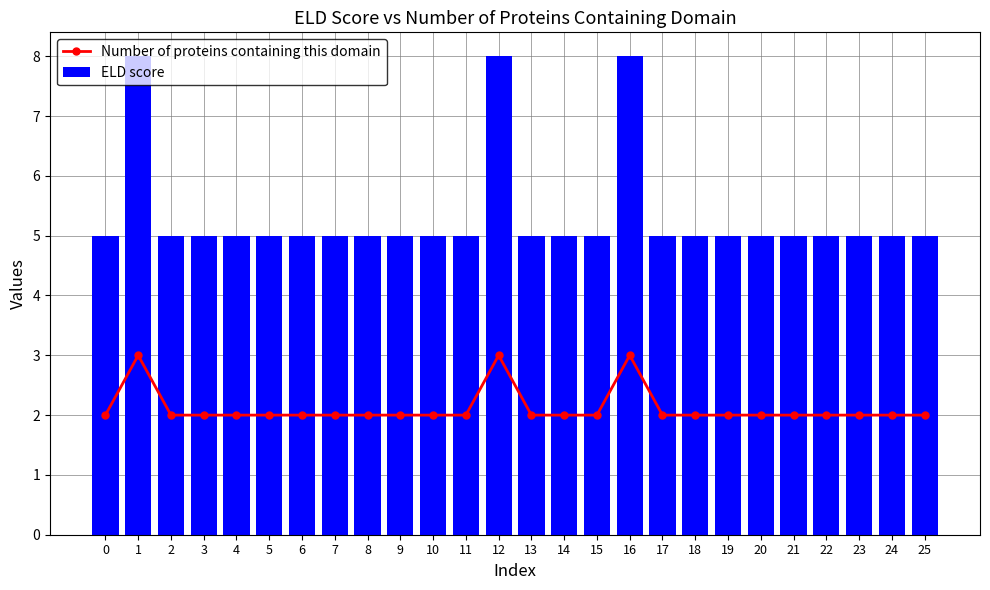

What is the minimum value shown in the chart?

2